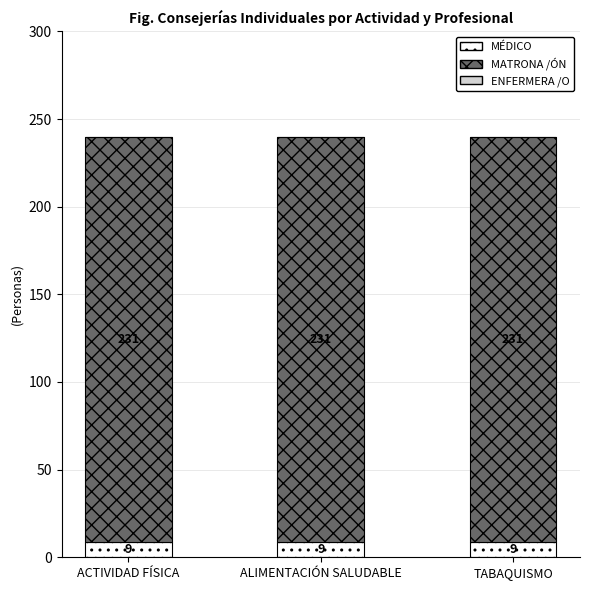

Are the bars grouped side by side (vs. stacked)?

No